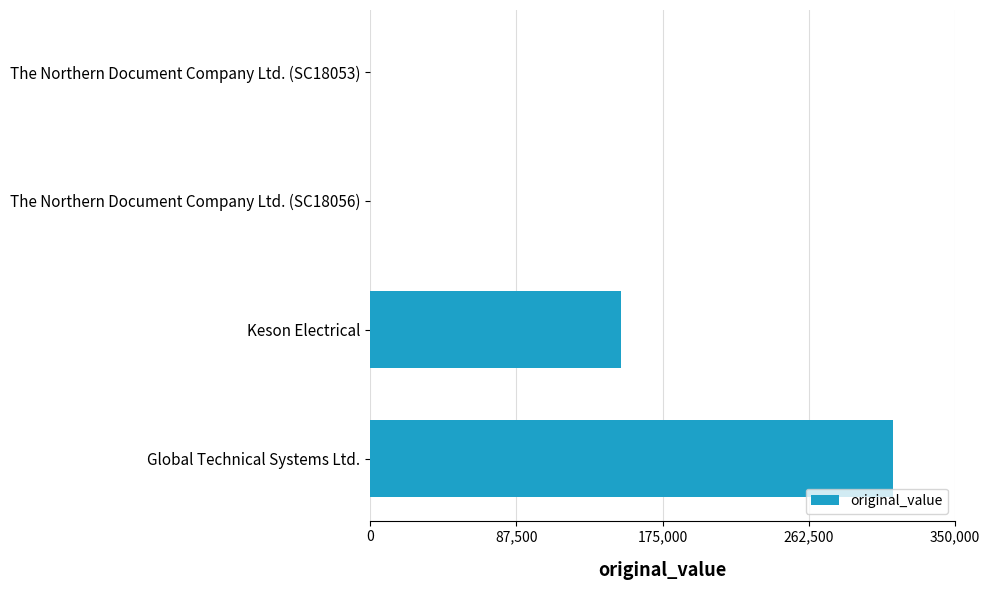

Which label corresponds to the largest value in the chart?

Global Technical Systems Ltd.